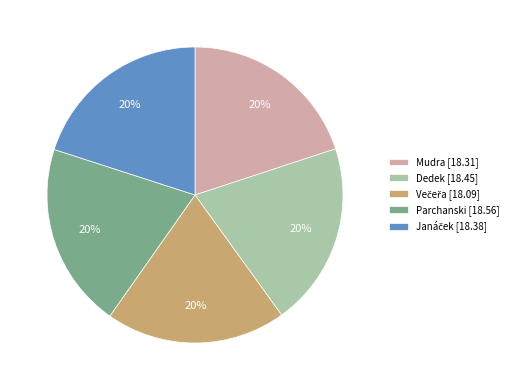

To the nearest percent, what is the average slice percentage?

20%